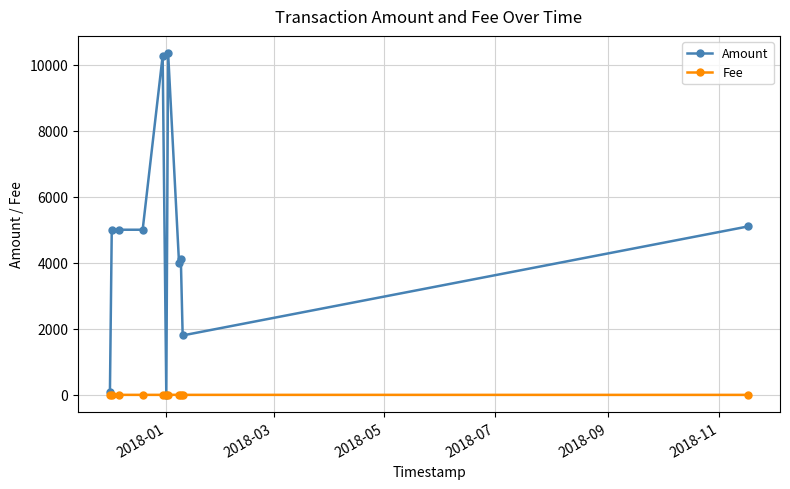

Which series has the largest total across all categories?

Amount